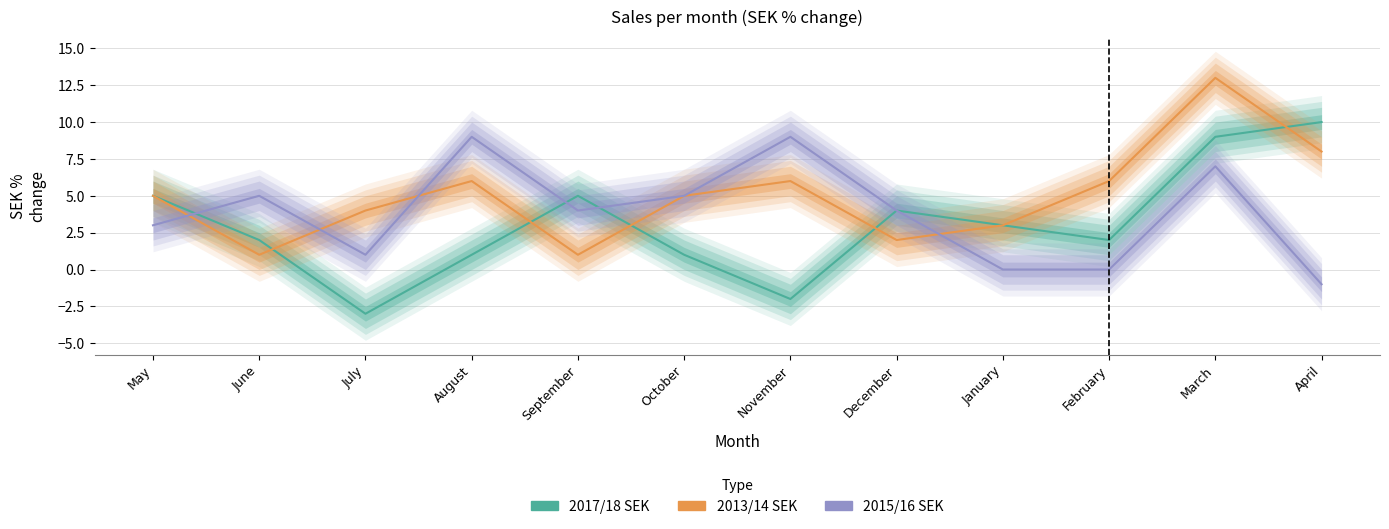

What is the value of the 2017/18 SEK point at the 6th from the left?

1